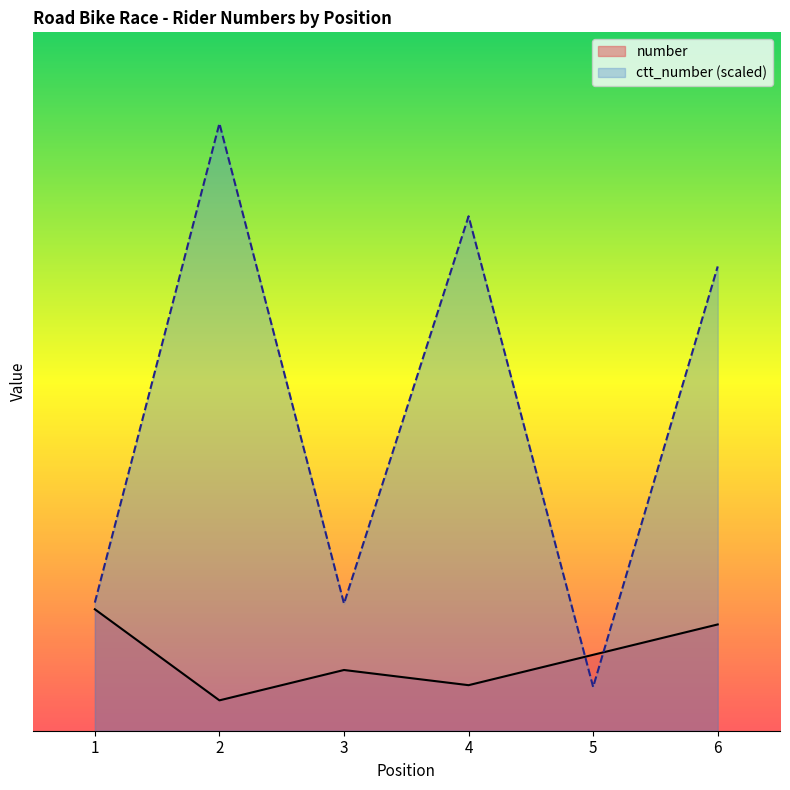

Reading left to right, what are all the values shown in this chart?

number: 1=8.0	2=2.0	3=4.0	4=3.0	5=5.0	6=7.0
ctt_number: 1=8.4	2=40.0	3=8.4	4=33.9	5=2.9	6=30.6